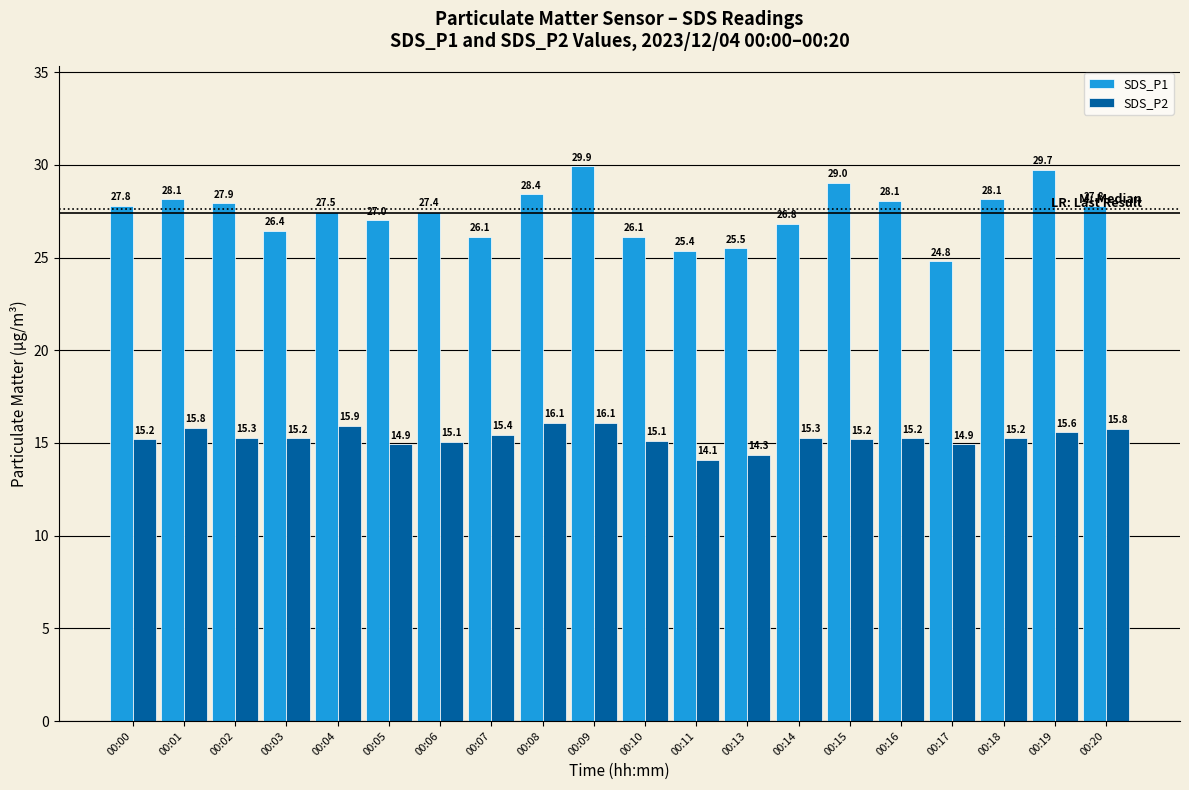

Where does the SDS_P1 series first go above 27?

00:00